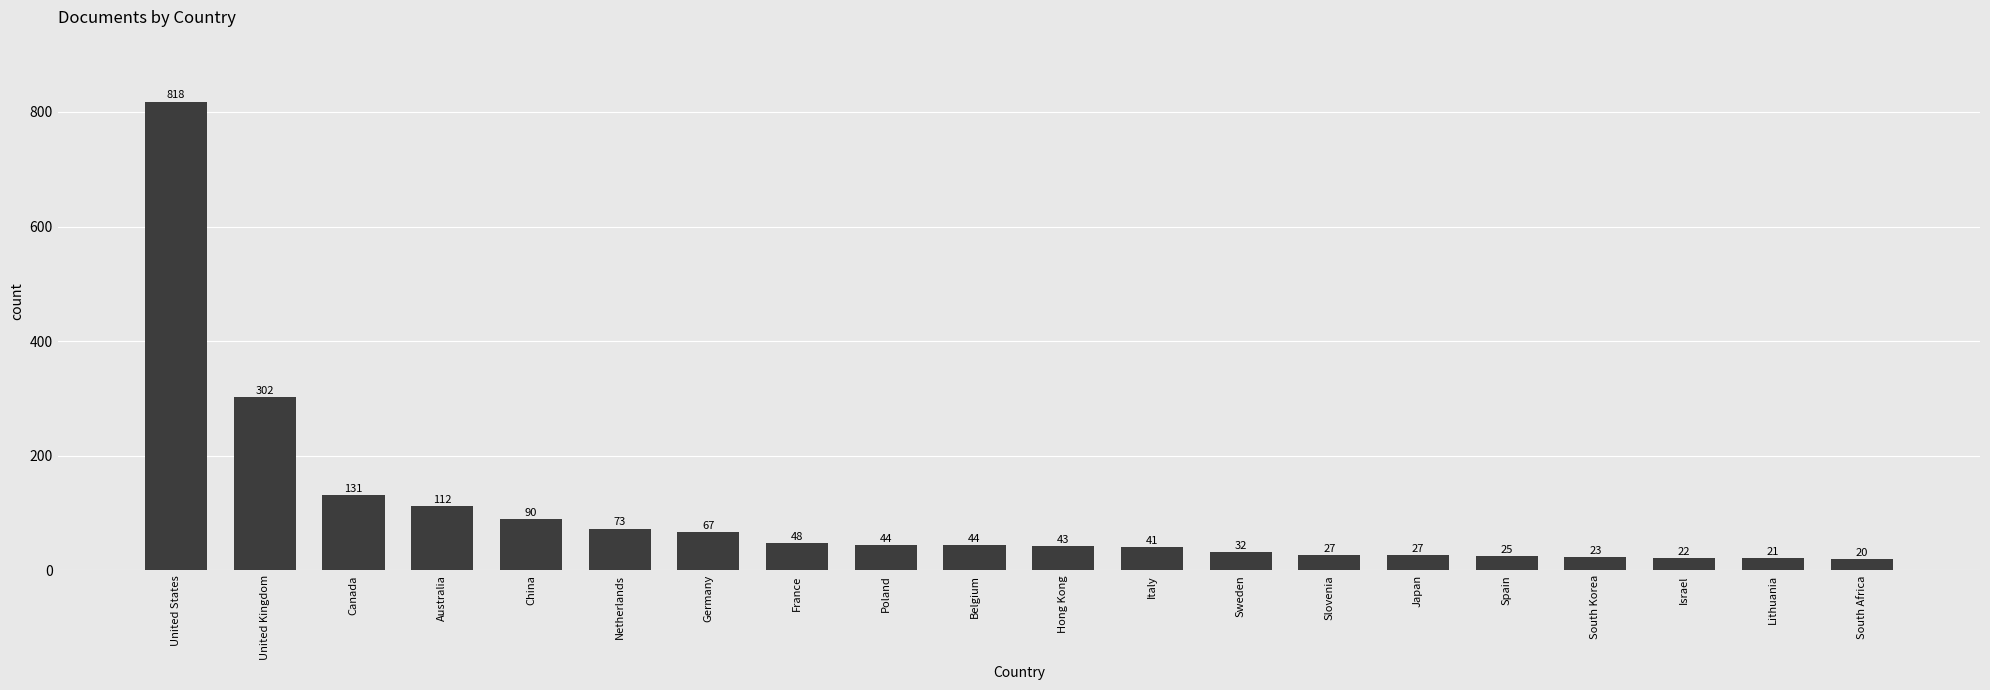

What position from the left is Hong Kong?

11